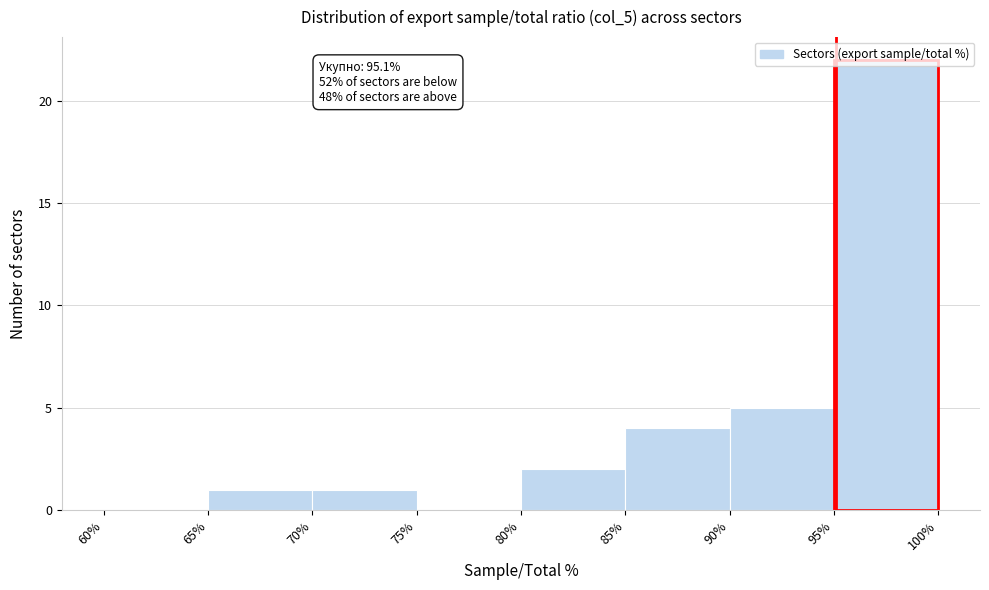

Which range on the x-axis has the tallest bar?

95% to 100%